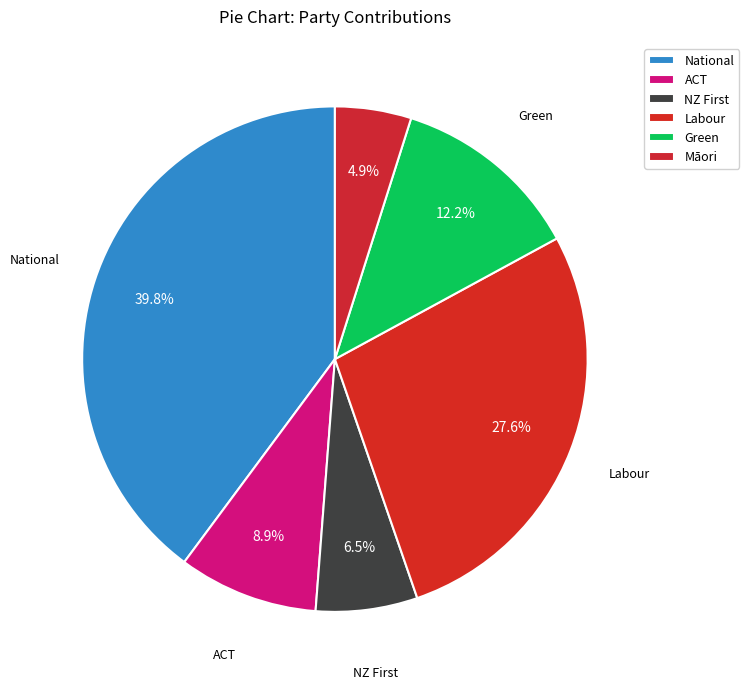

Count the number of slices in the pie.

6